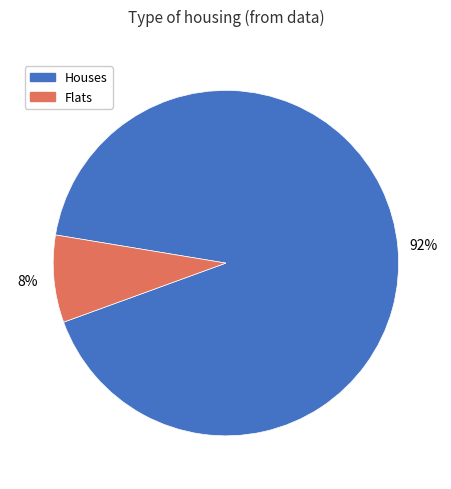

Does any single category account for the majority?

Yes